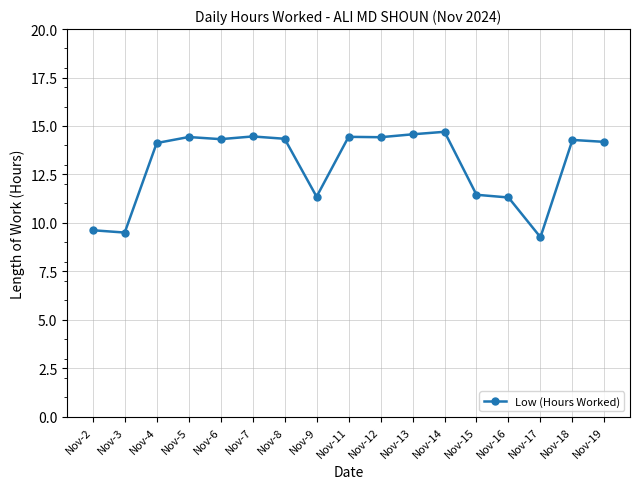

What is the maximum value shown in the chart?

14.7